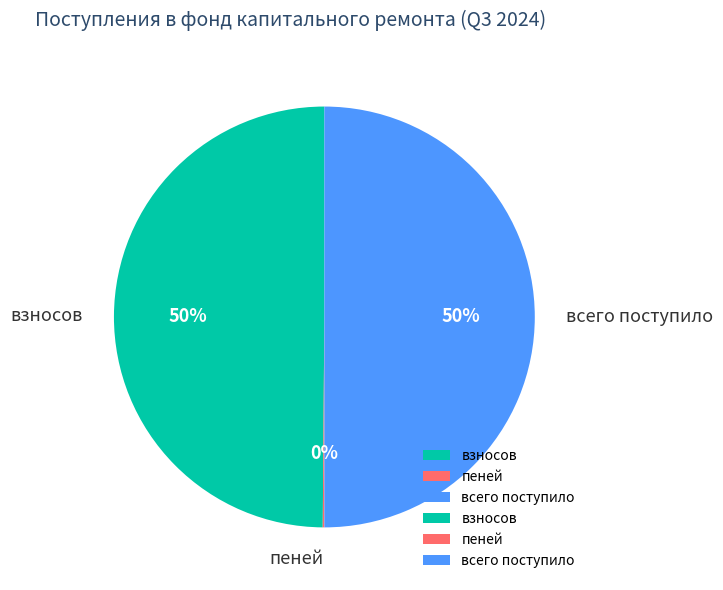

Is the sum of взносов and всего поступило greater than half?

Yes